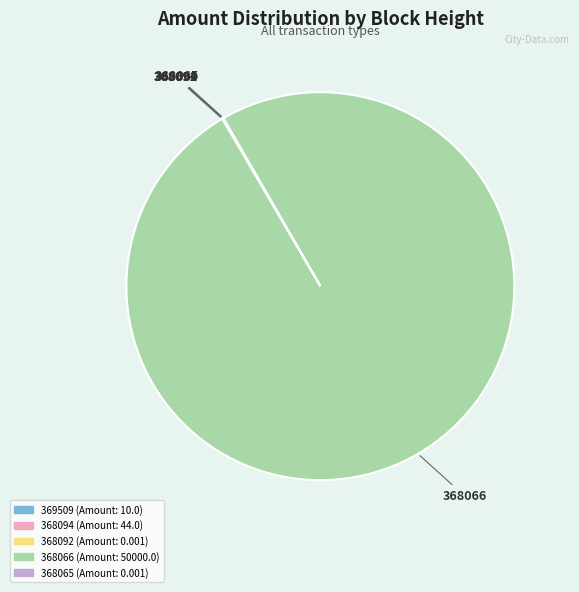

Which category has the biggest portion of the pie?

368066